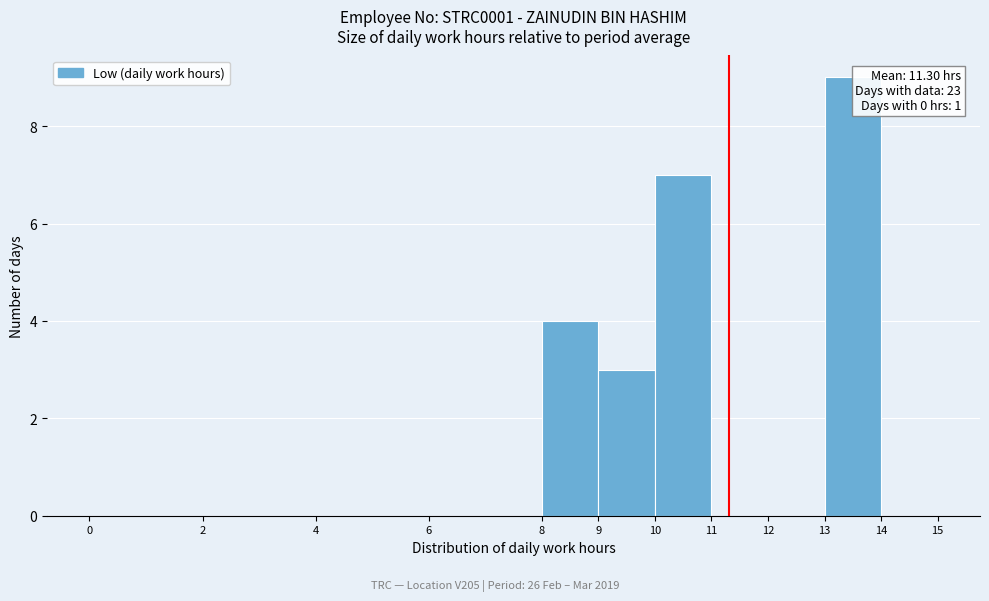

Which range on the x-axis has the tallest bar?

13 to 14